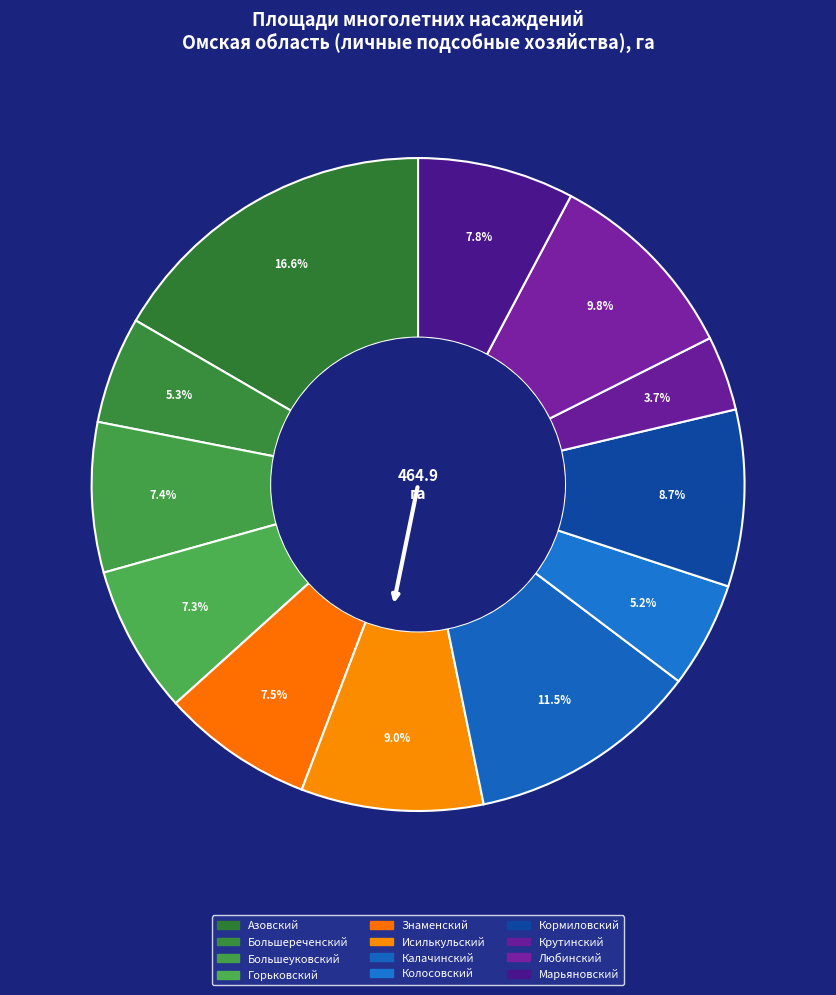

What is the total percentage of Большереченский and Знаменский?

12.8%